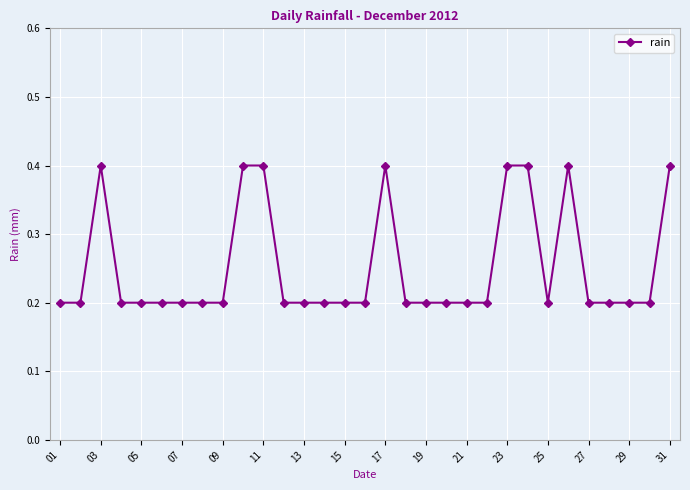

What is the maximum value shown in the chart?

0.4